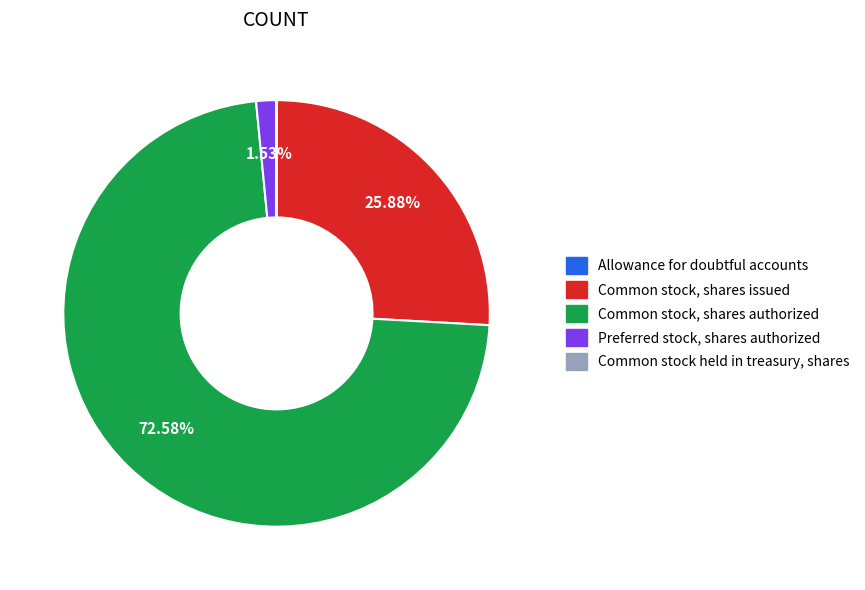

Is it true that Common stock, shares issued is 40% of the pie?

False